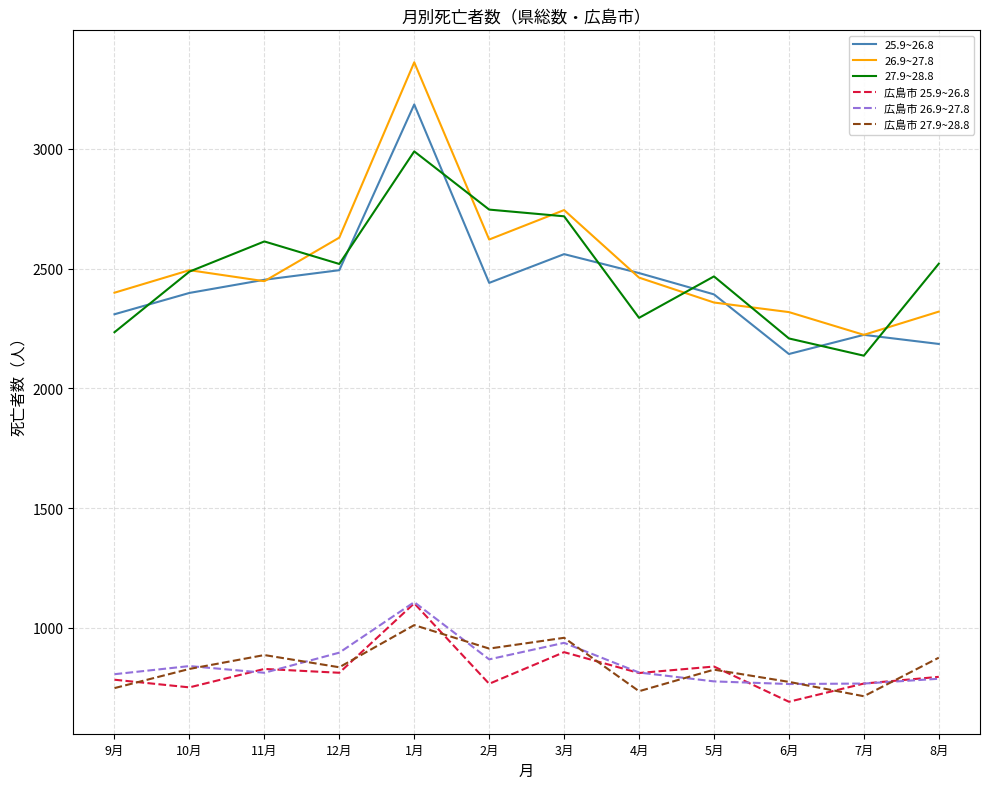

The value of 26.9~27.8 at 3月 is 2744. True or false?

True